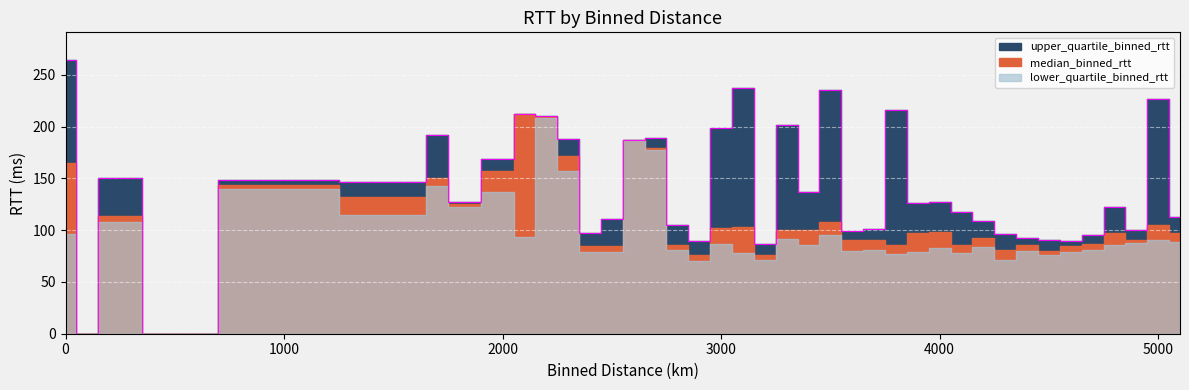

How many interior local valleys does the upper_quartile_binned_rtt series have?

12